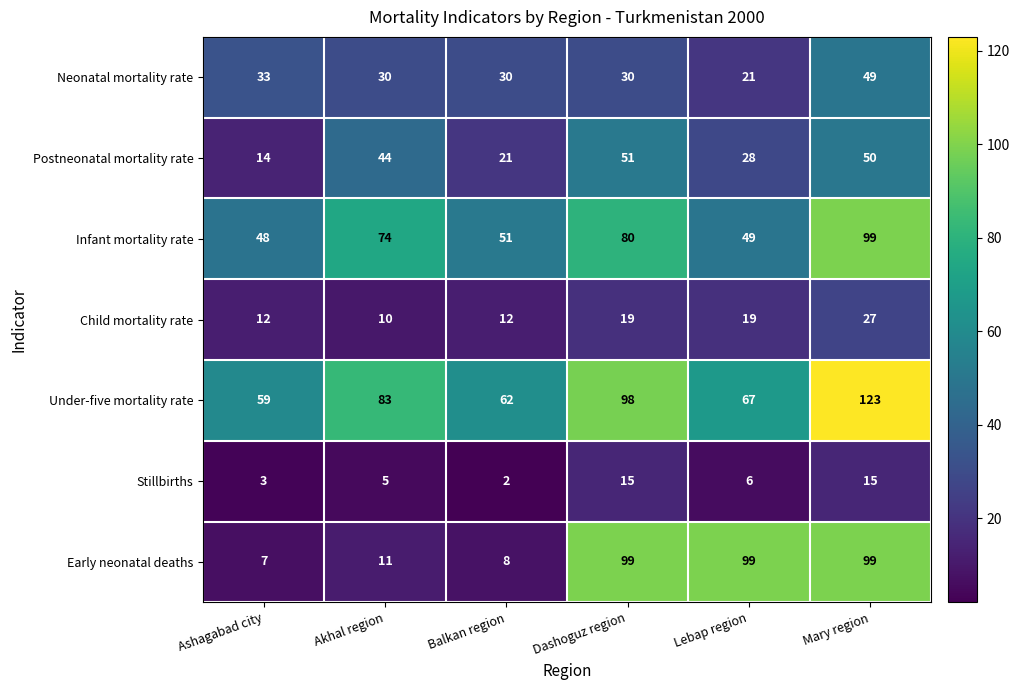

Which category has the lowest value in the Under-five mortality rate series?

Ashagabad city